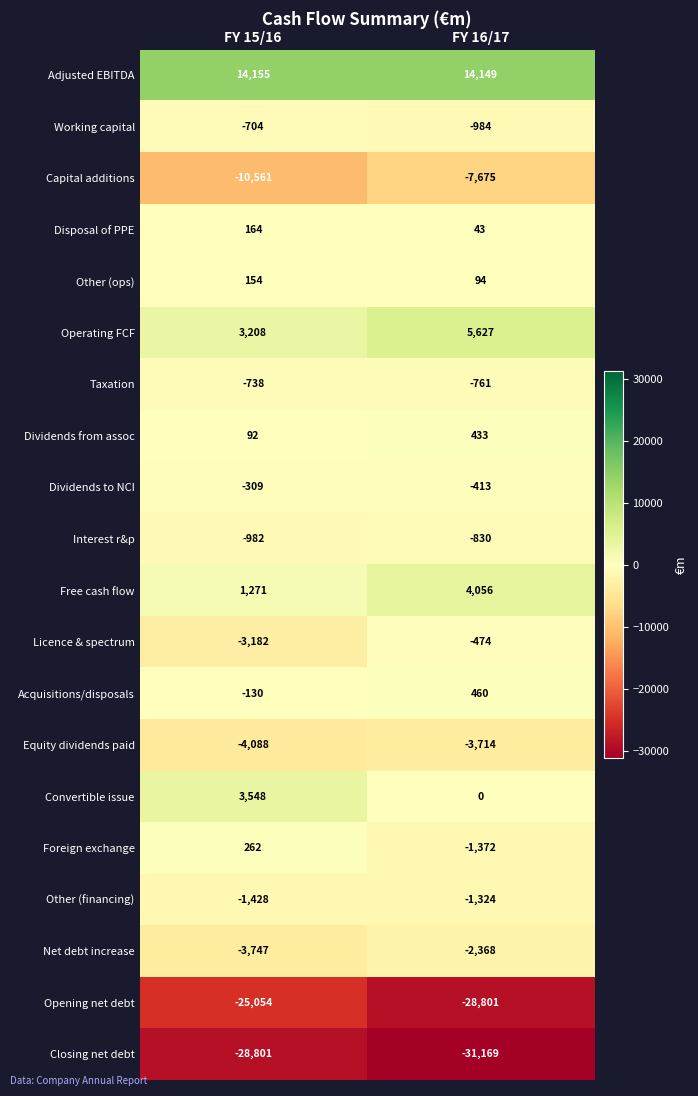

Is it true that Disposal of PPE equals 164 at FY 15/16?

True